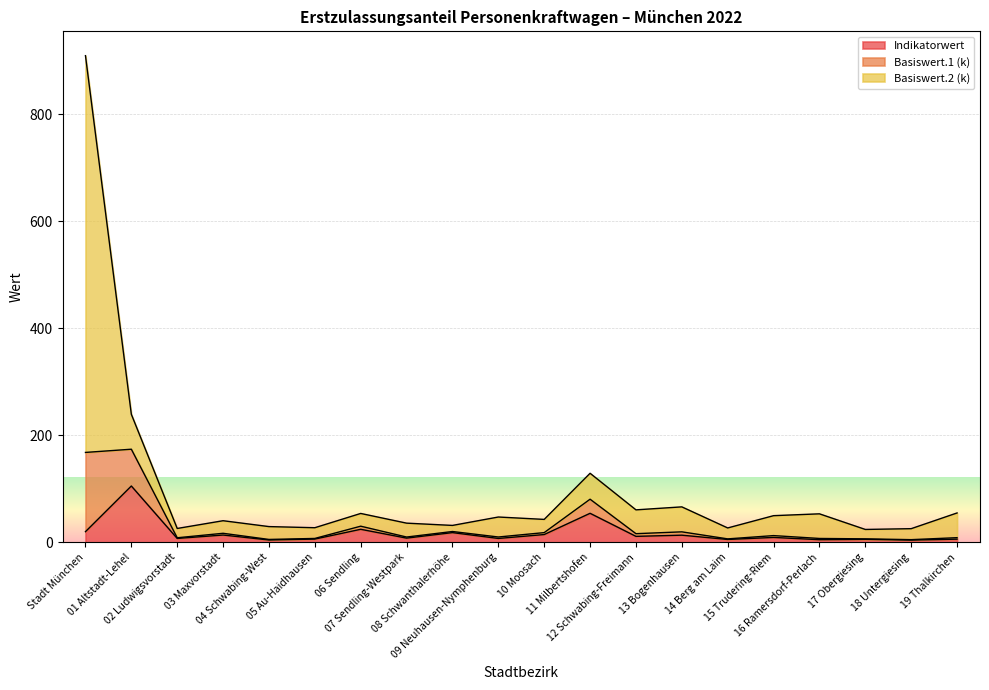

The value of Basiswert.2 (k) at 16 Ramersdorf-Perlach is 27.9. True or false?

False